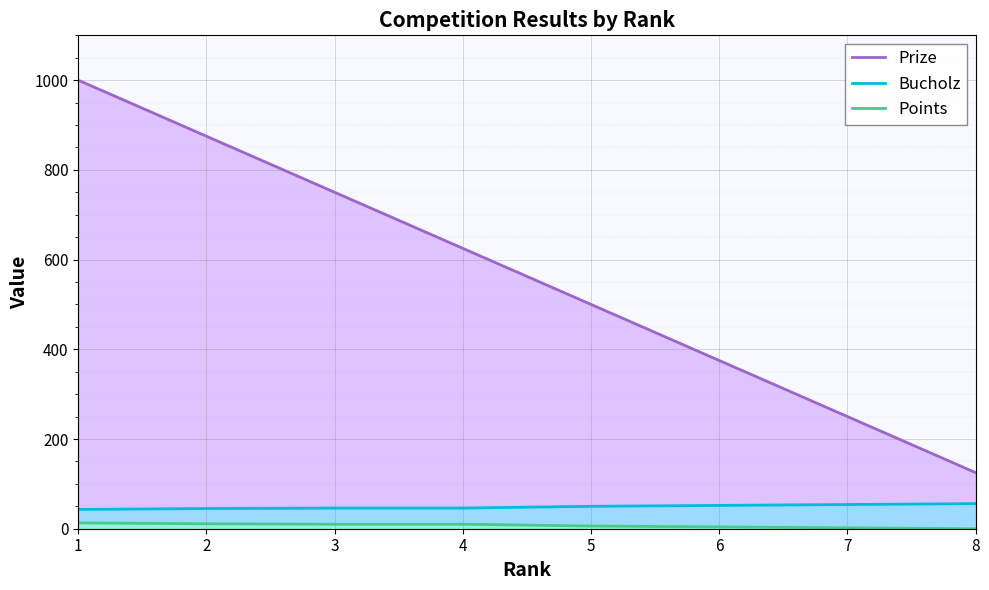

What is the total value across all series at 5?

556